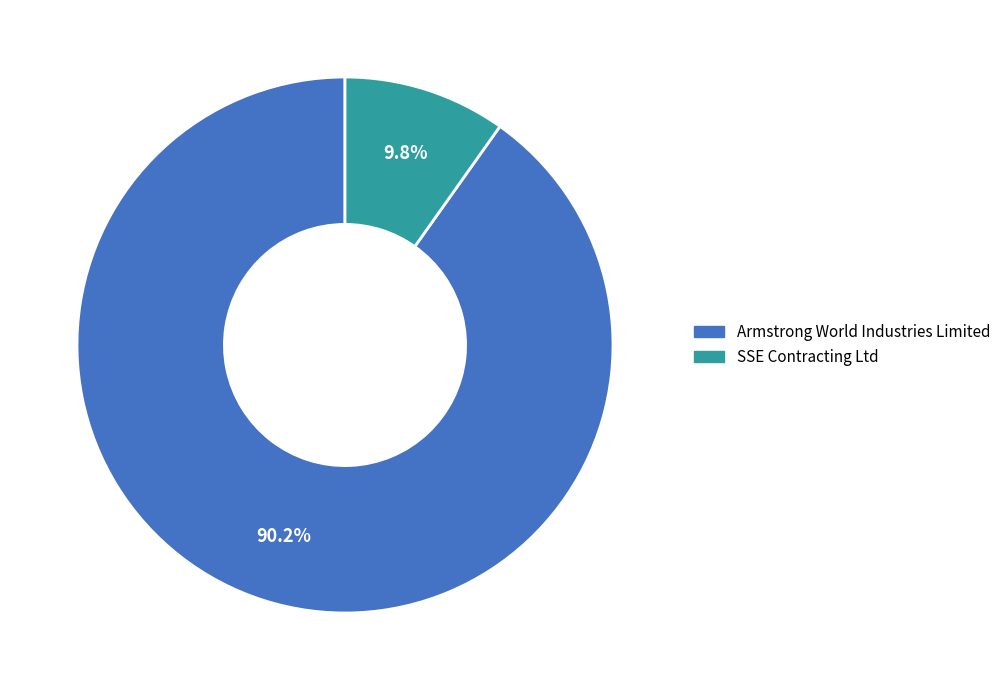

To the nearest percent, what is the average slice percentage?

50%